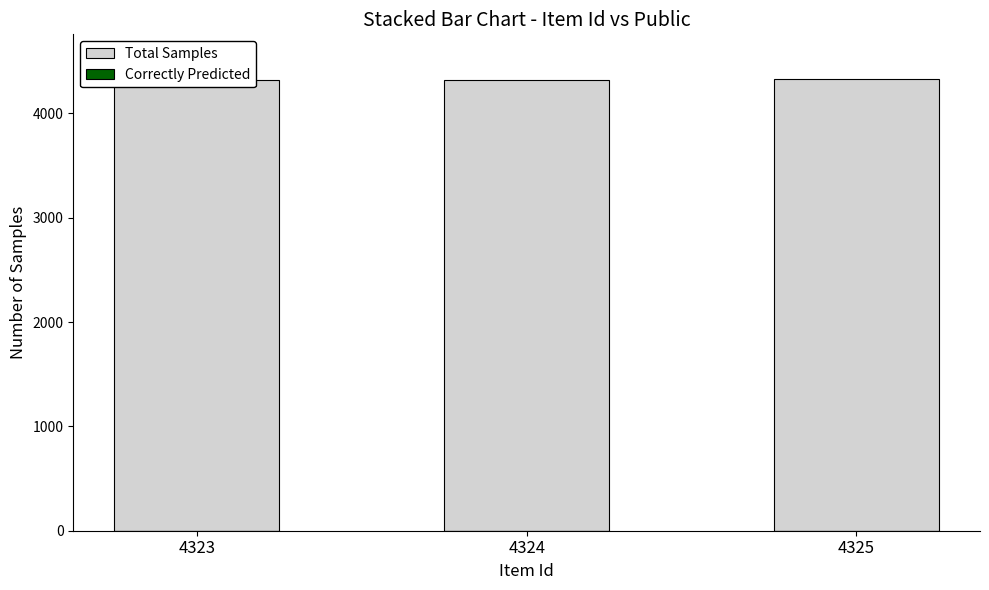

At how many categories does at least one series exceed 567?

3